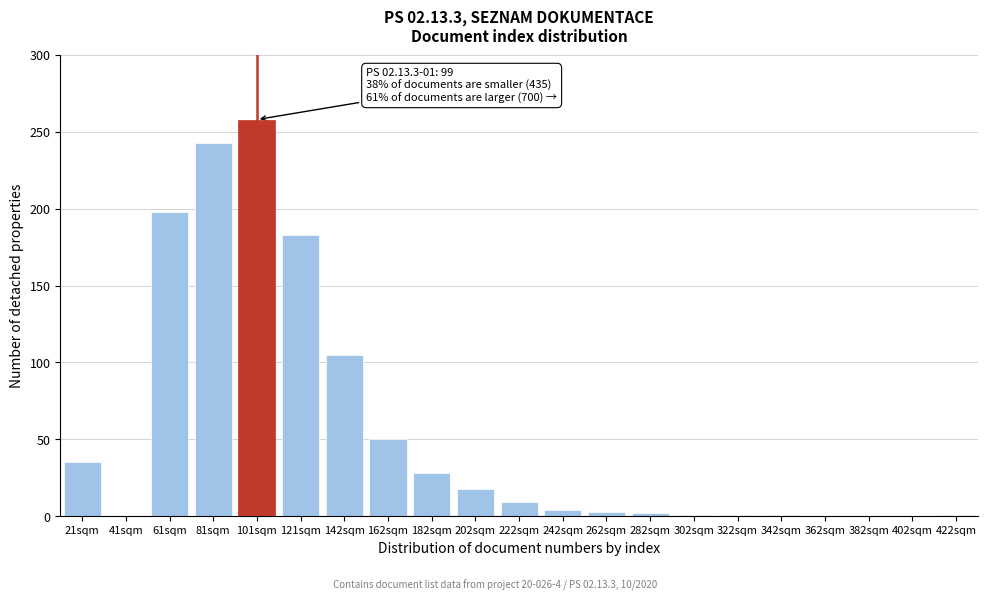

Which category has the highest value across all series?

101sqm